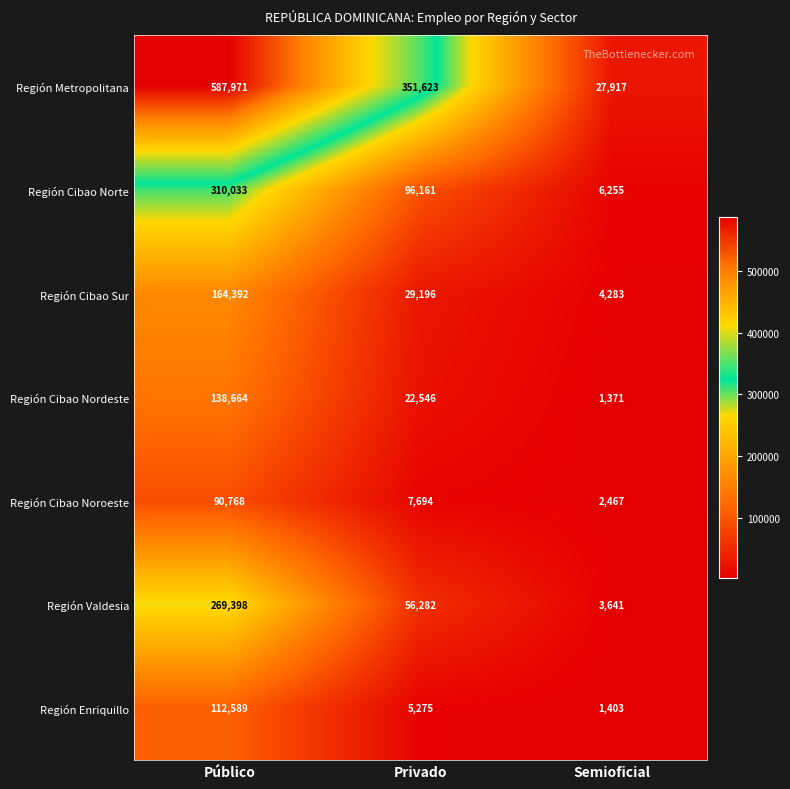

List the series in order of their peak value, highest first.

Región Metropolitana, Región Cibao Norte, Región Valdesia, Región Cibao Sur, Región Cibao Nordeste, Región Enriquillo, Región Cibao Noroeste